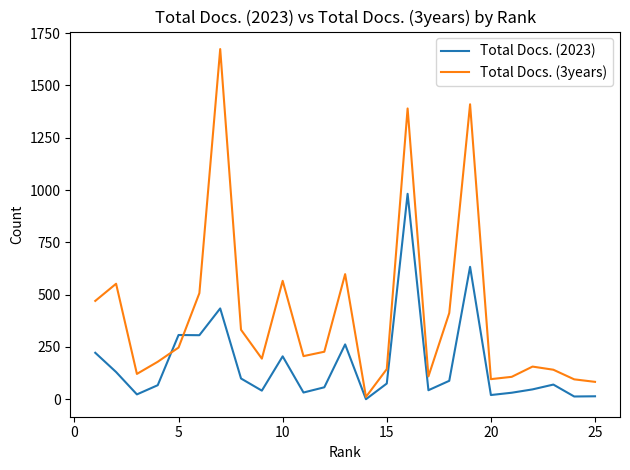

In Total Docs. (3years), how many points are lower than both neighbors (excluding endpoints)?

6